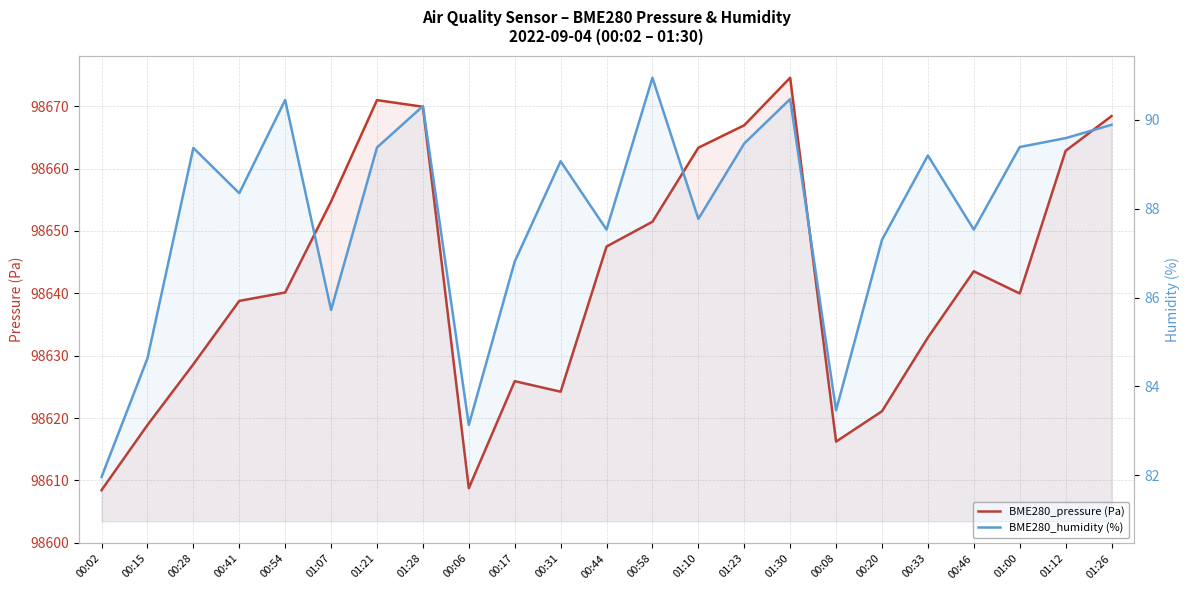

Reading left to right, list all the values displayed in this chart.

BME280_pressure (Pa): 98608.4	98618.9	98628.6	98638.8	98640.1	98654.7	98671.0	98669.9	98608.8	98625.9	98624.2	98647.5	98651.5	98663.3	98666.9	98674.6	98616.2	98621.1	98632.9	98643.5	98640.0	98662.8	98668.4
BME280_humidity (%): 82.0	84.6	89.4	88.3	90.5	85.7	89.4	90.3	83.1	86.8	89.1	87.5	91.0	87.8	89.5	90.5	83.5	87.3	89.2	87.5	89.4	89.6	89.9